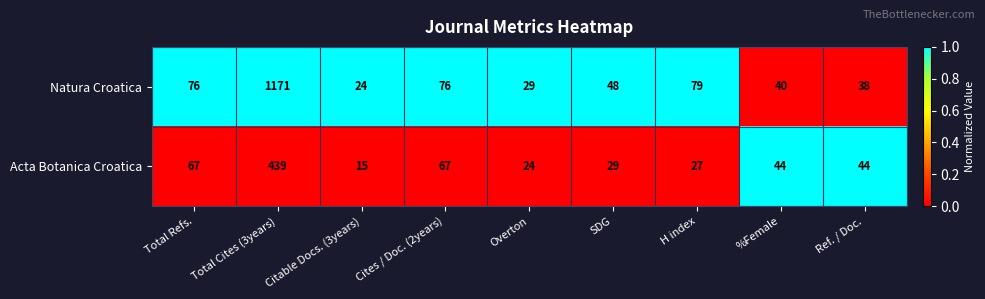

Rank the series at Ref. / Doc. from lowest to highest value.

Natura Croatica, Acta Botanica Croatica